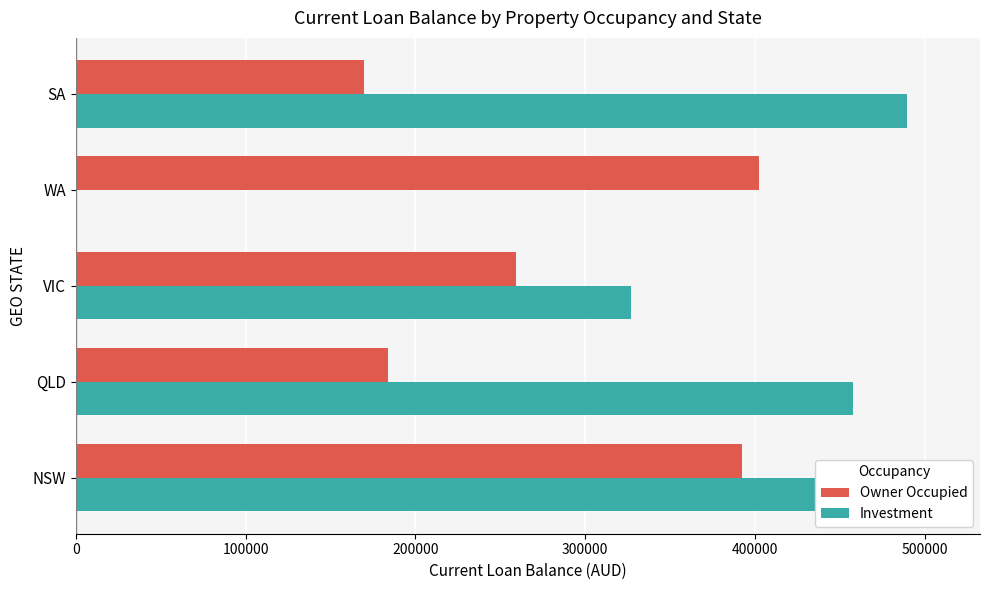

What is the difference between the maximum and minimum values in the Owner Occupied series?

232767.9